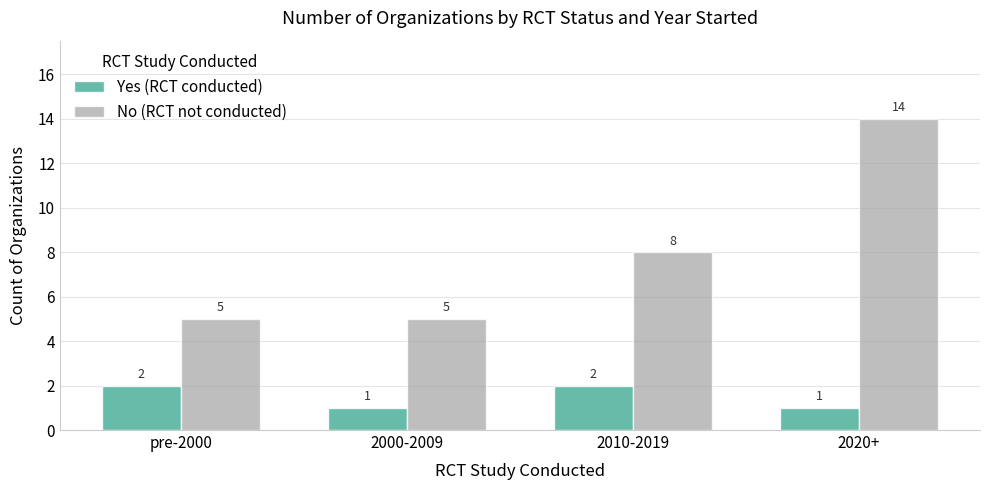

How many groups of bars are there?

4